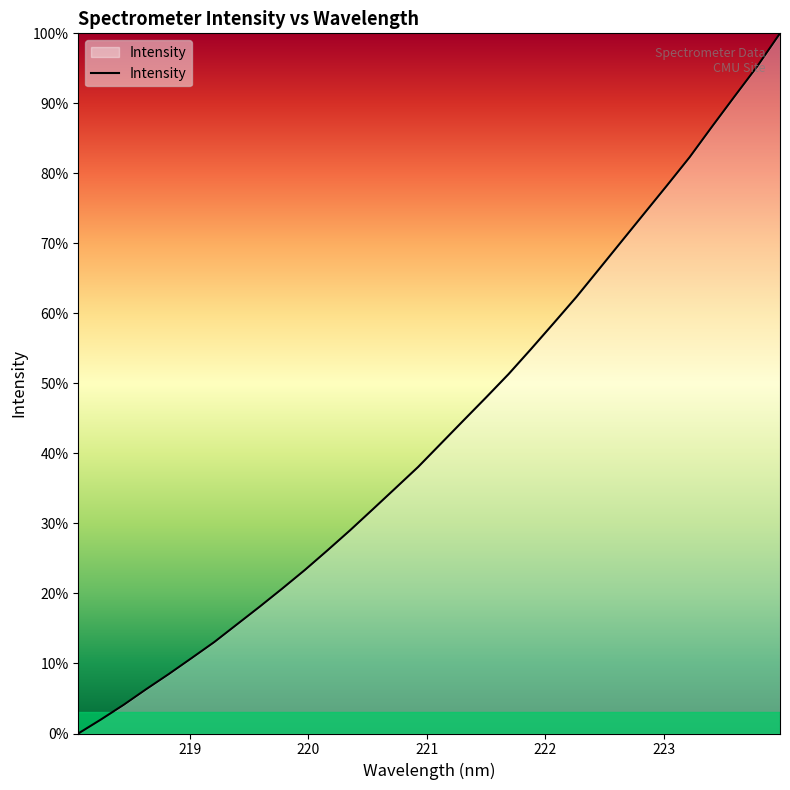

How many values are above zero?

31